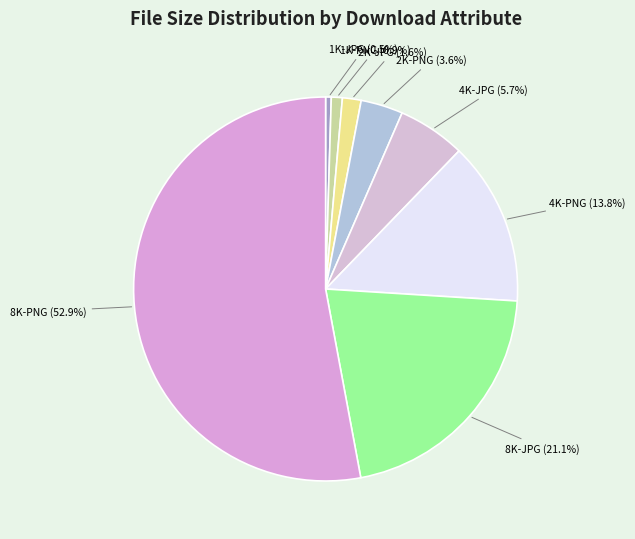

What portion of the pie excludes 4K-PNG (13.8%)?

86.2%